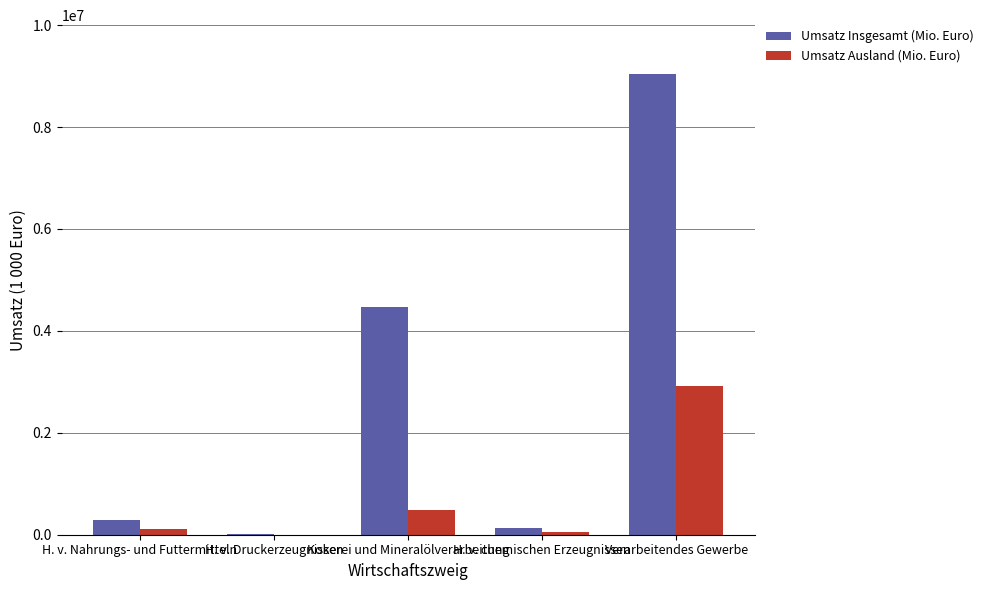

Which series has the widest spread of values?

Umsatz Insgesamt (Mio. Euro)